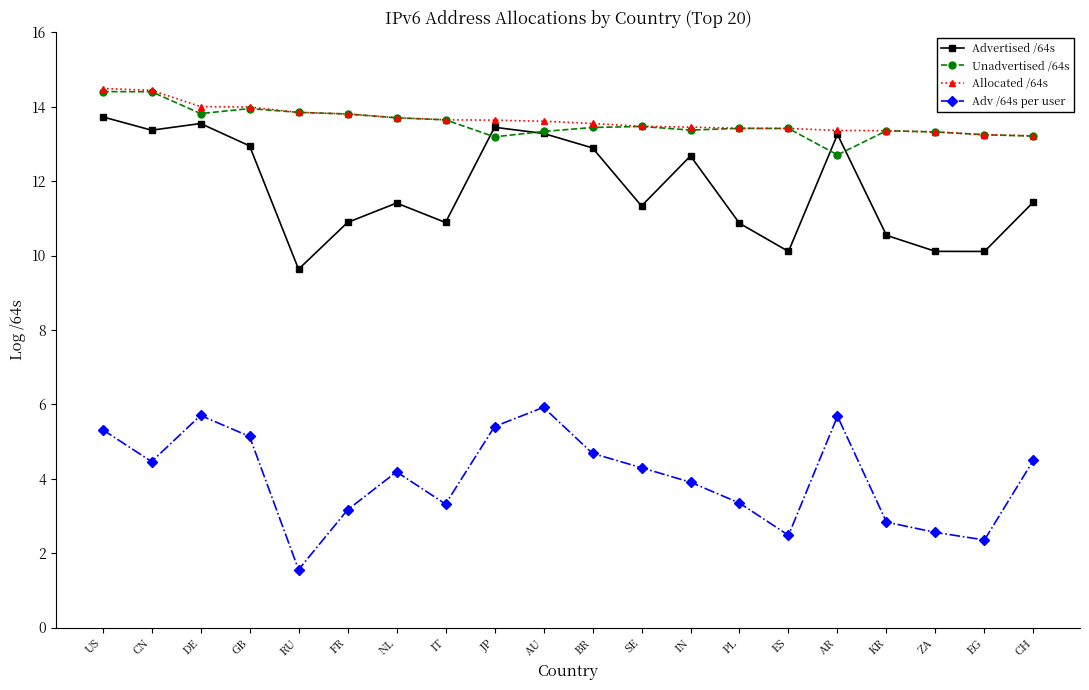

Which series changed the most between BR and ZA?

Advertised /64s